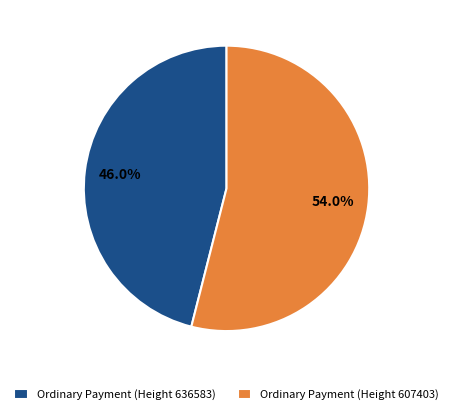

How many slices are in this pie chart?

2